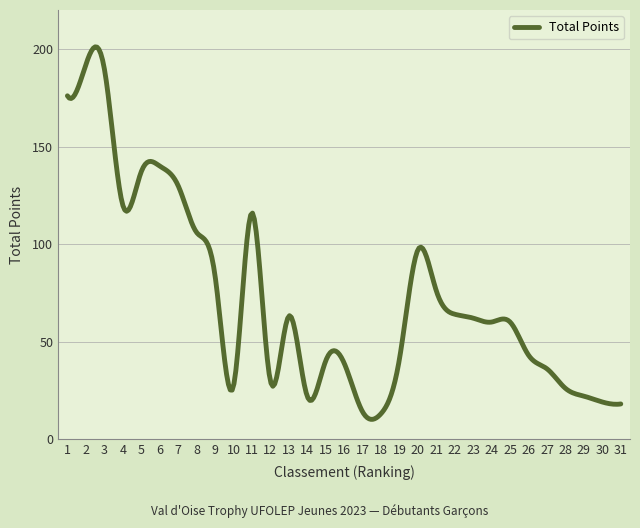

What is the difference between the maximum and minimum values?

191.0